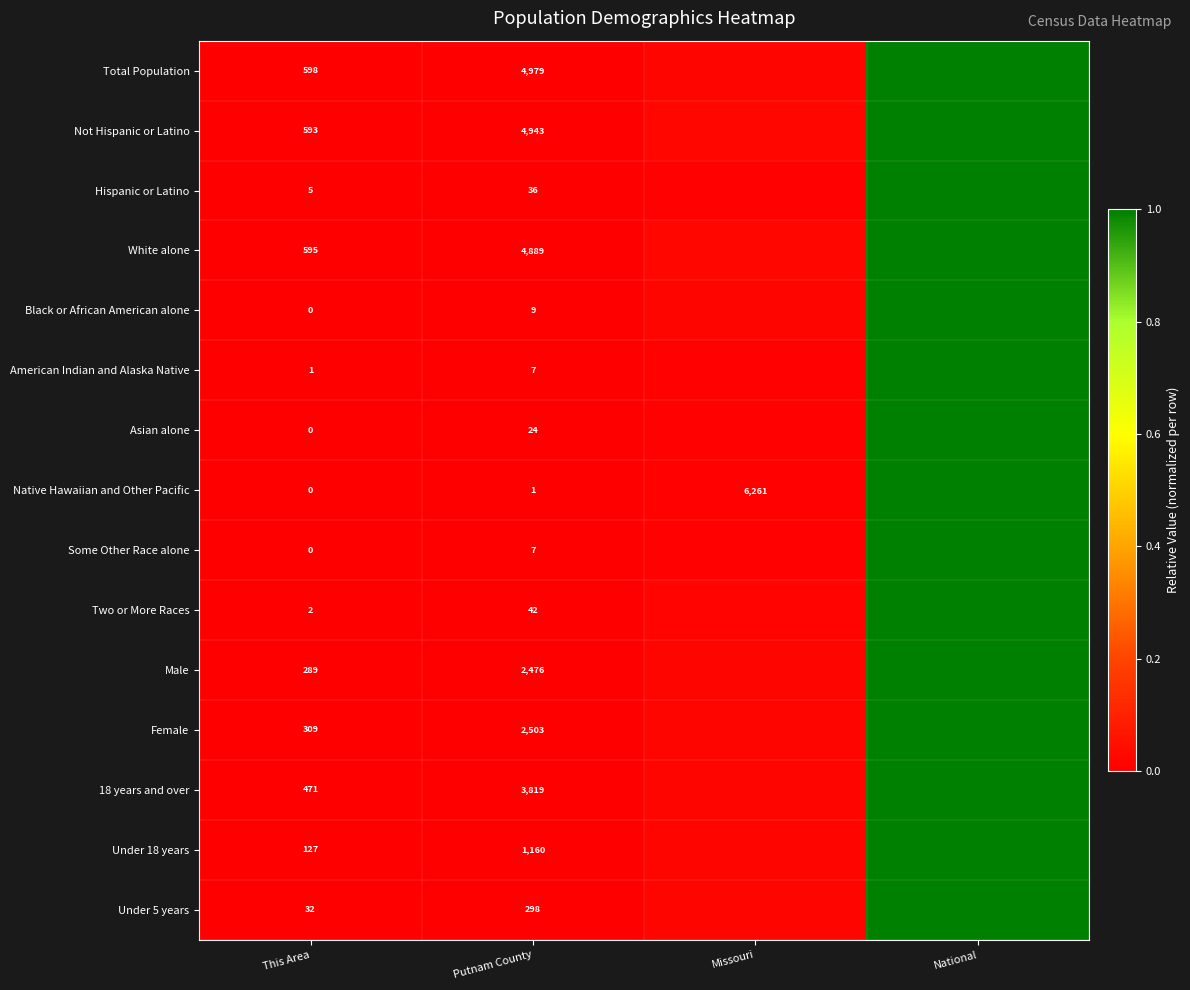

What is the total value across all series at National?

15.0